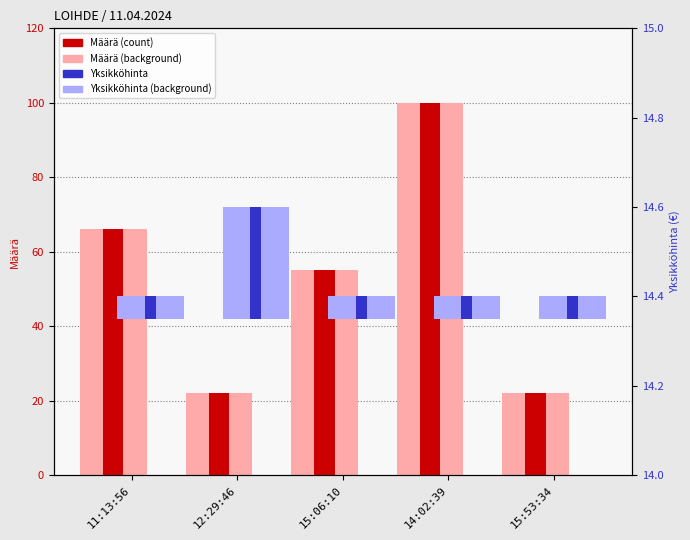

What is the label of the 5th bar from the right?

11:13:56